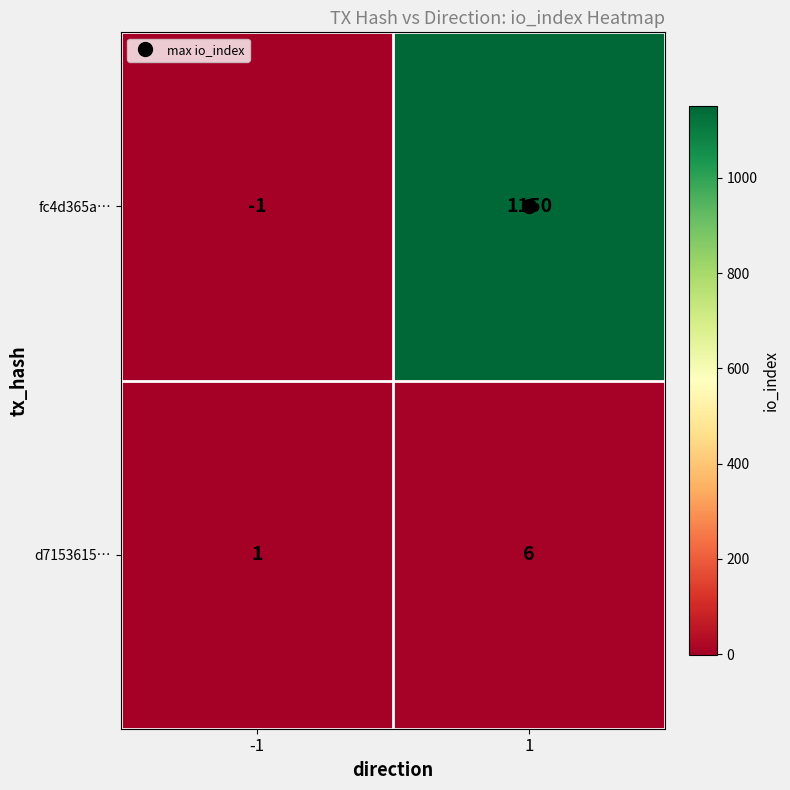

Which series has the widest spread of values?

fc4d365a…